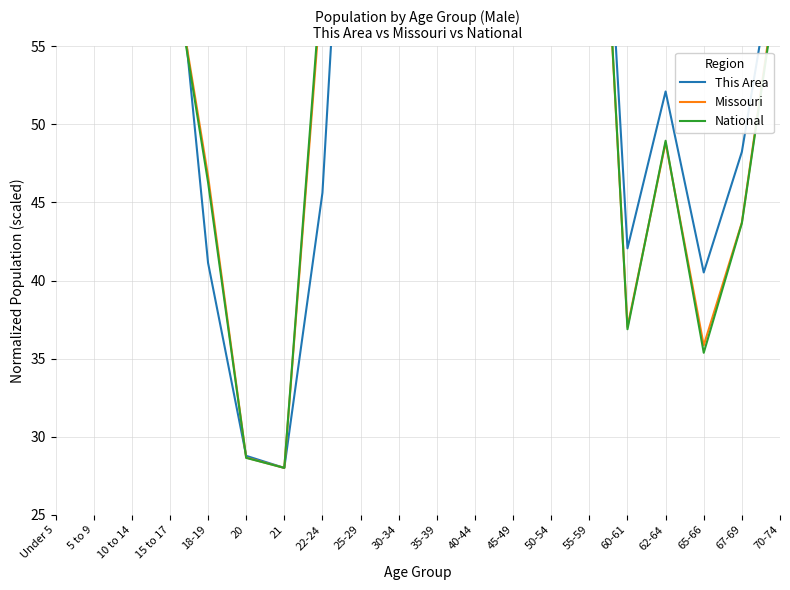

True or false: This Area has a value of 96.9 at 35-39.

True